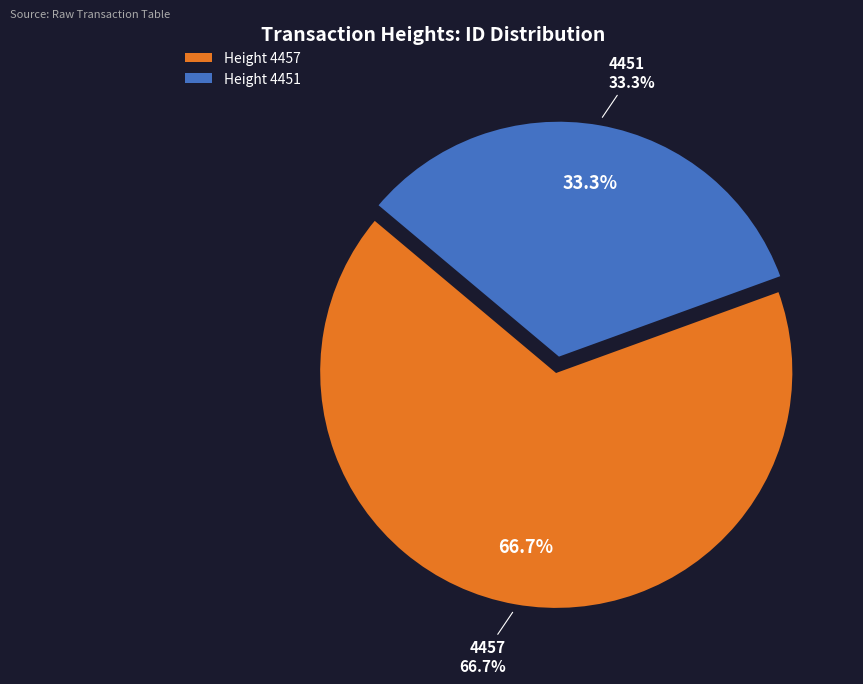

Count the number of slices in the pie.

2